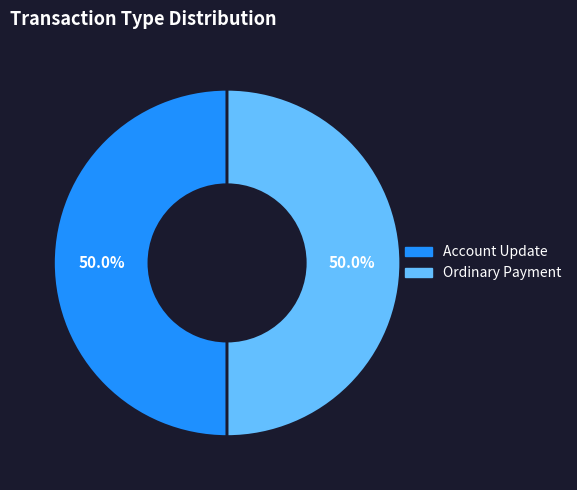

What percentage do Account Update and Ordinary Payment together represent?

100.0%